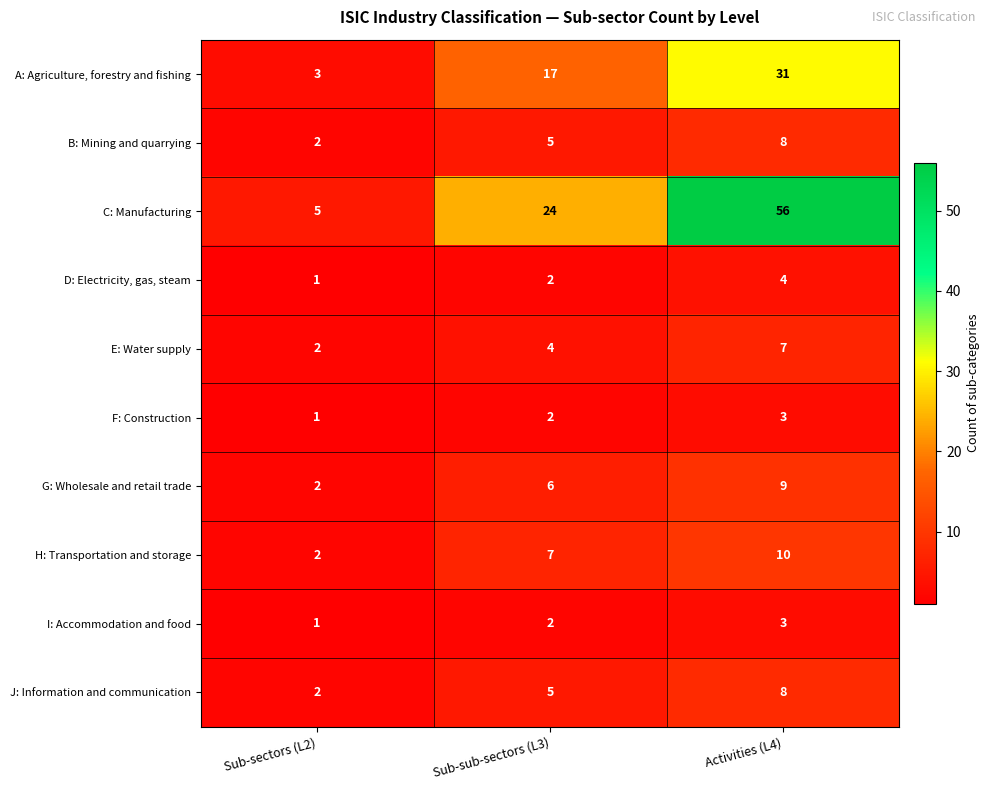

How many categories are shown in the chart?

3